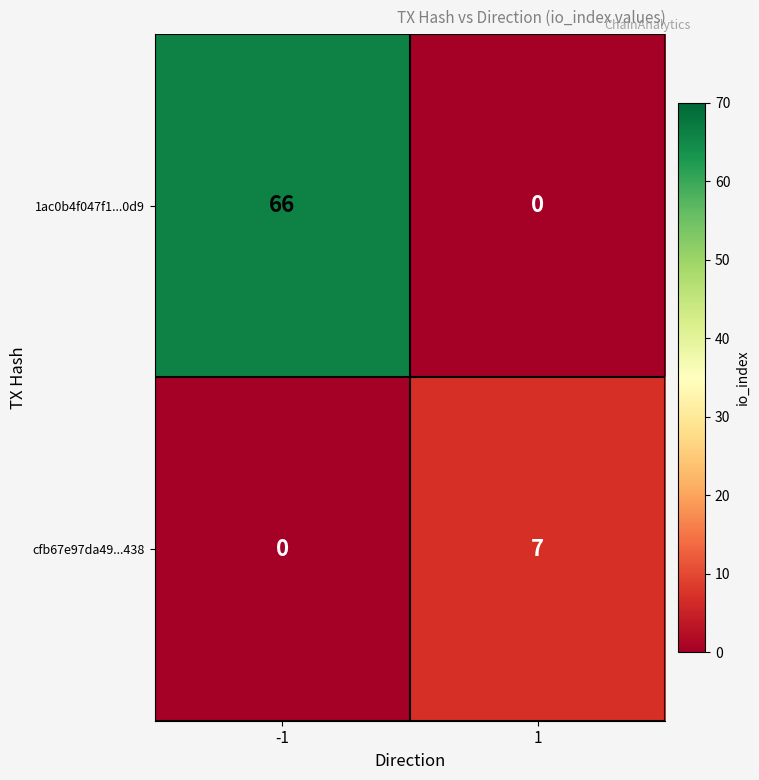

Which category has the highest value across all series?

-1